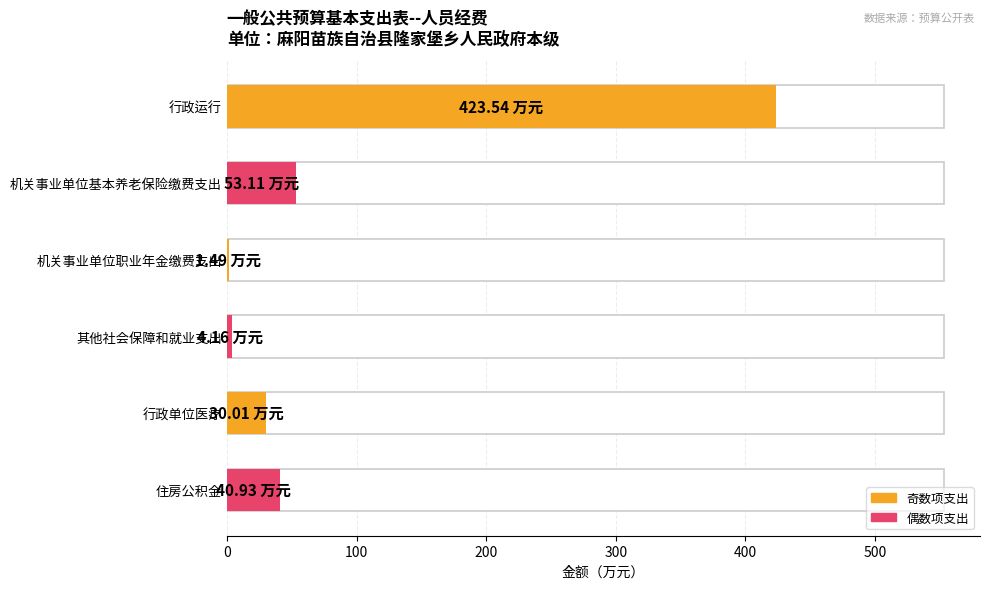

Between 机关事业单位基本养老保险缴费支出 and 行政单位医疗, which is larger?

机关事业单位基本养老保险缴费支出